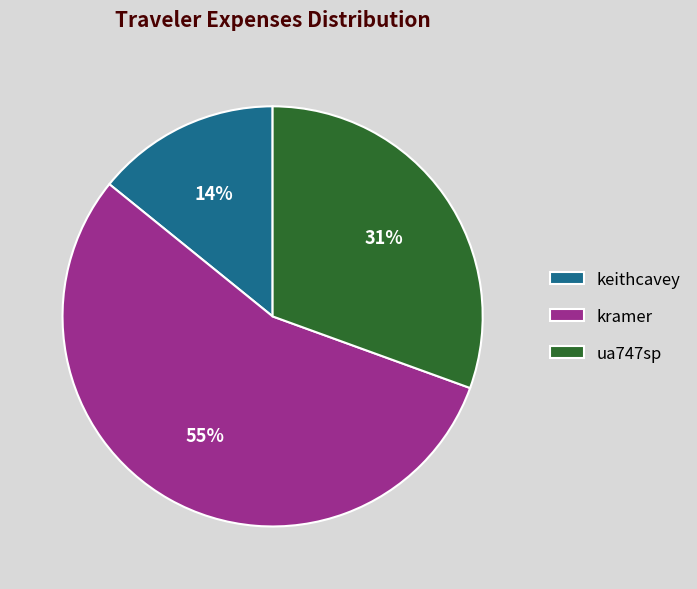

Rank the categories by value from lowest to highest.

keithcavey, ua747sp, kramer